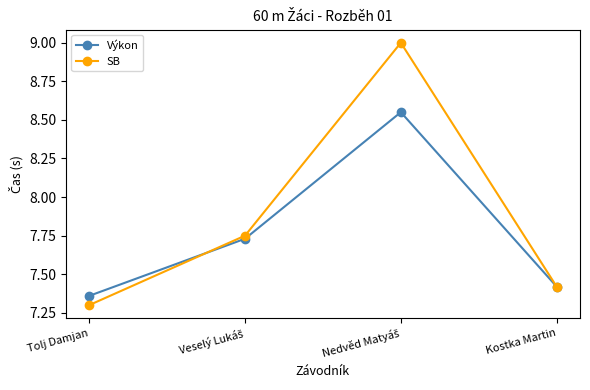

True or false: Výkon has more than 2 points higher than both neighbors.

False